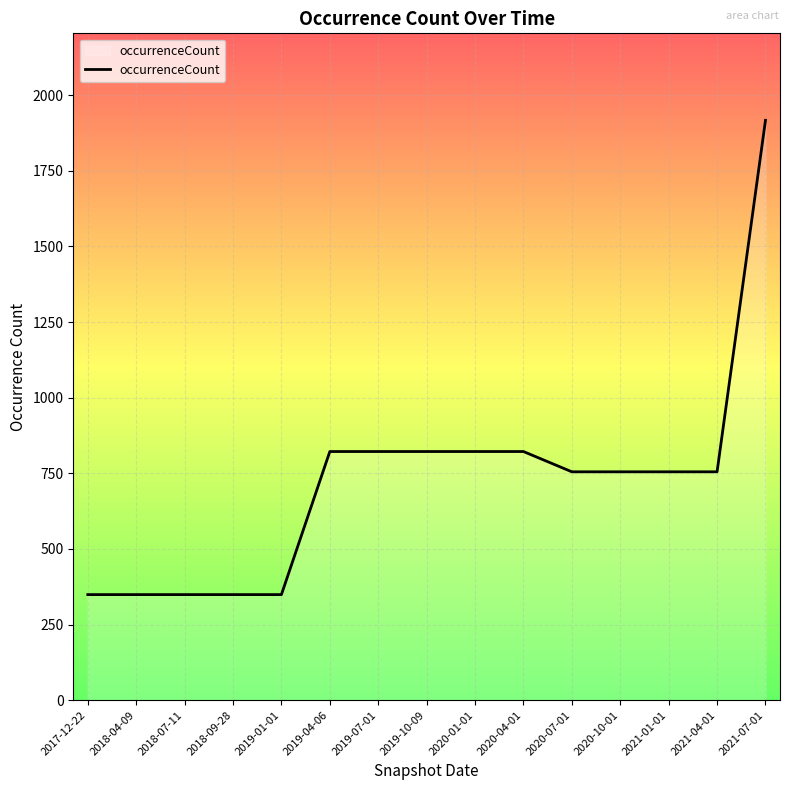

Which label corresponds to the largest value in the chart?

2021-07-01